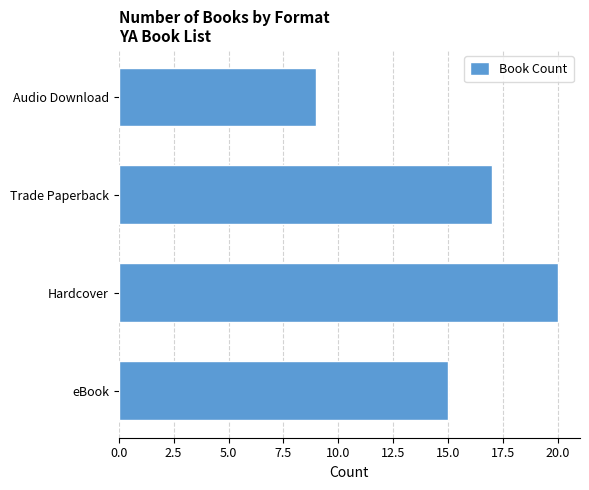

How many values are below 17?

2